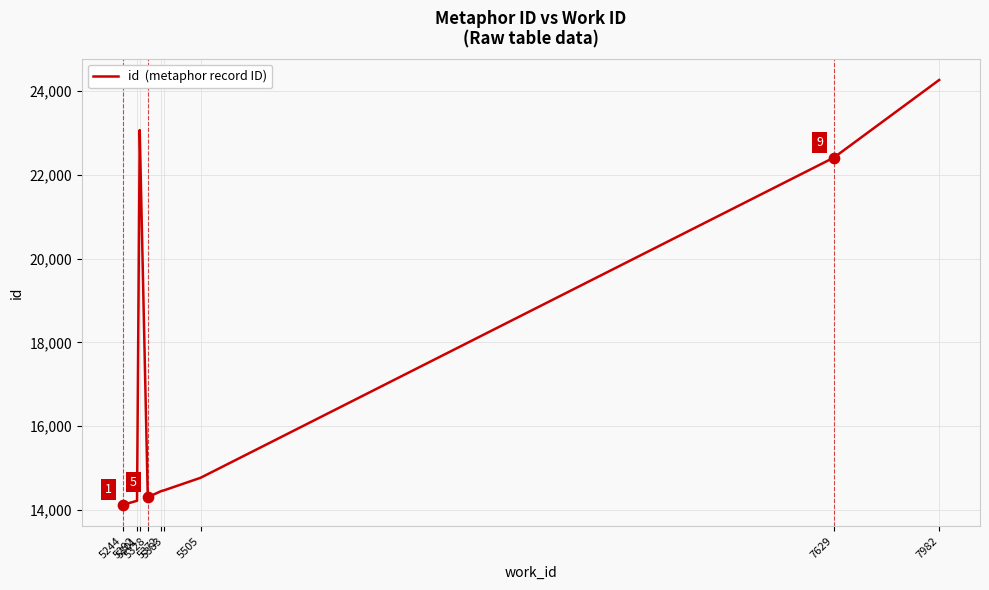

What is the change in value from 5244 to 5372?

+325